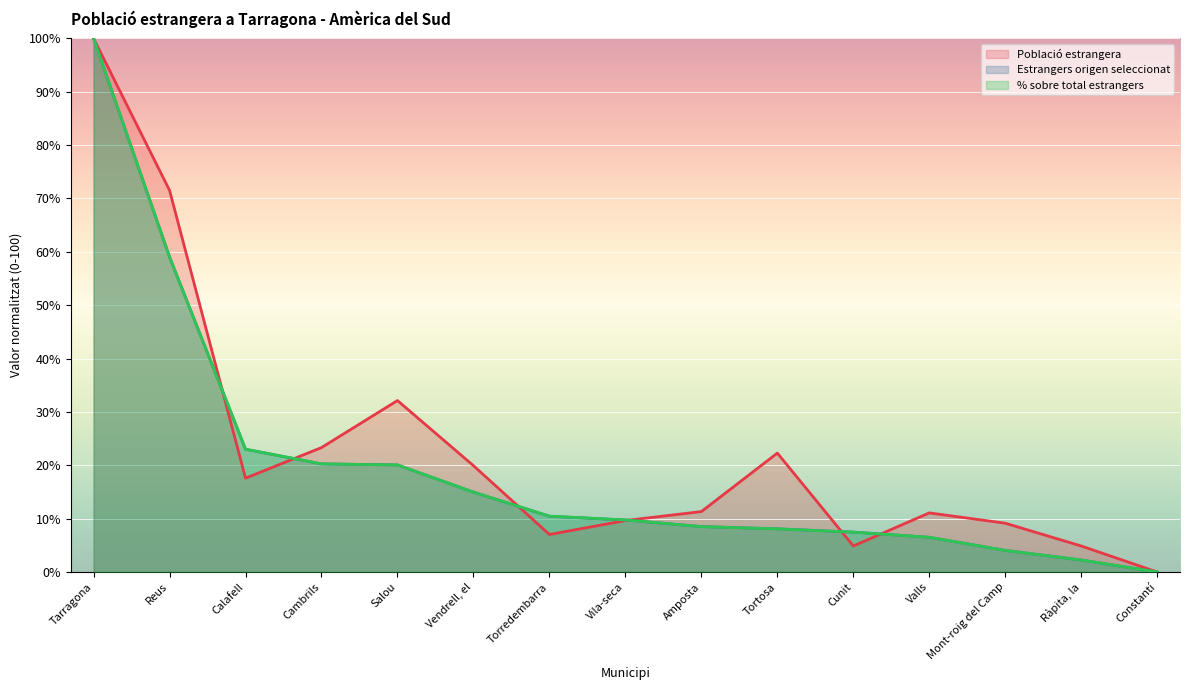

List the series in order of their peak value, highest first.

Població estrangera, Estrangers origen seleccionat, % sobre total estrangers